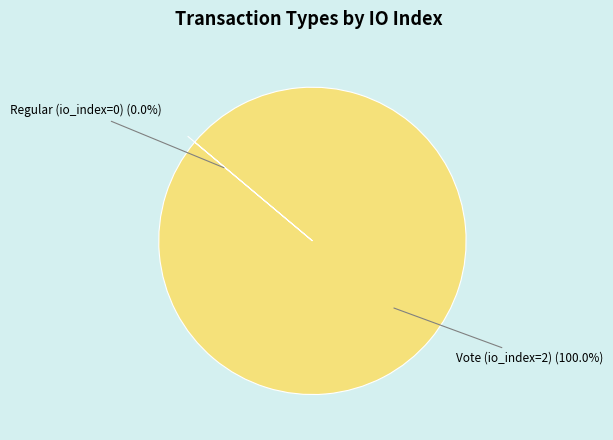

The Vote (io_index=2) slice represents 92% of the pie. True or false?

False